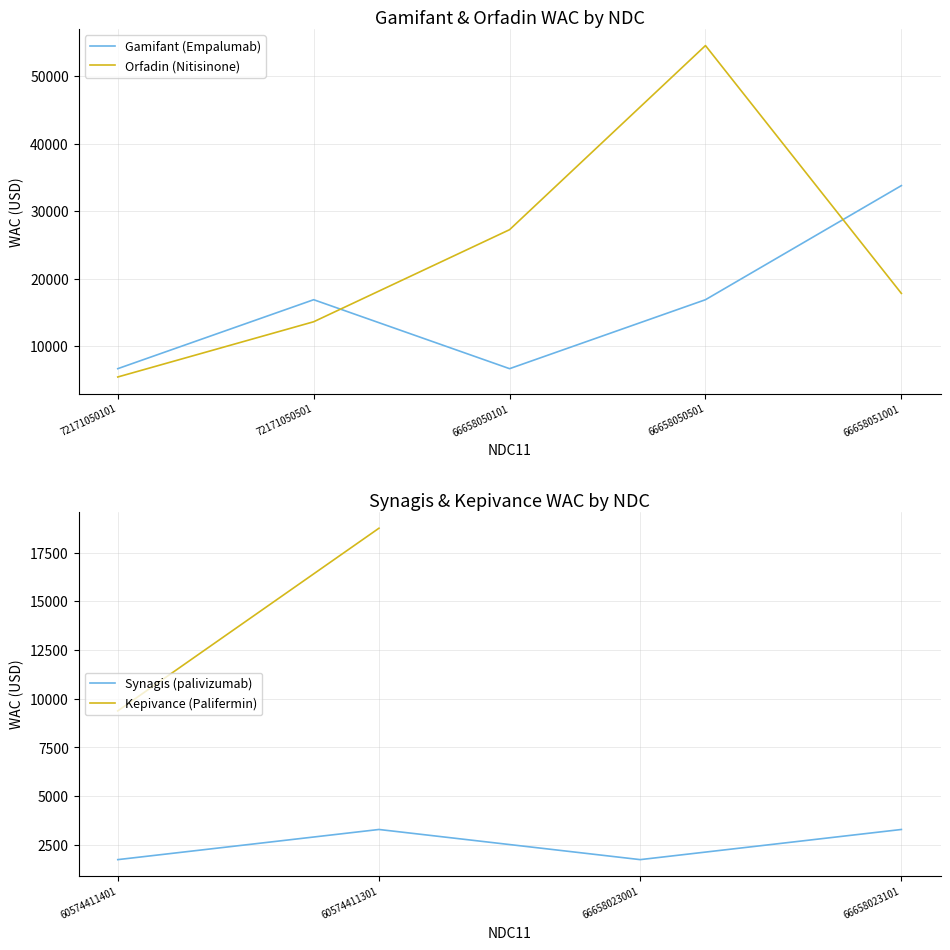

True or false: Orfadin (Nitisinone) and Gamifant (Empalumab) intersect in this chart.

True